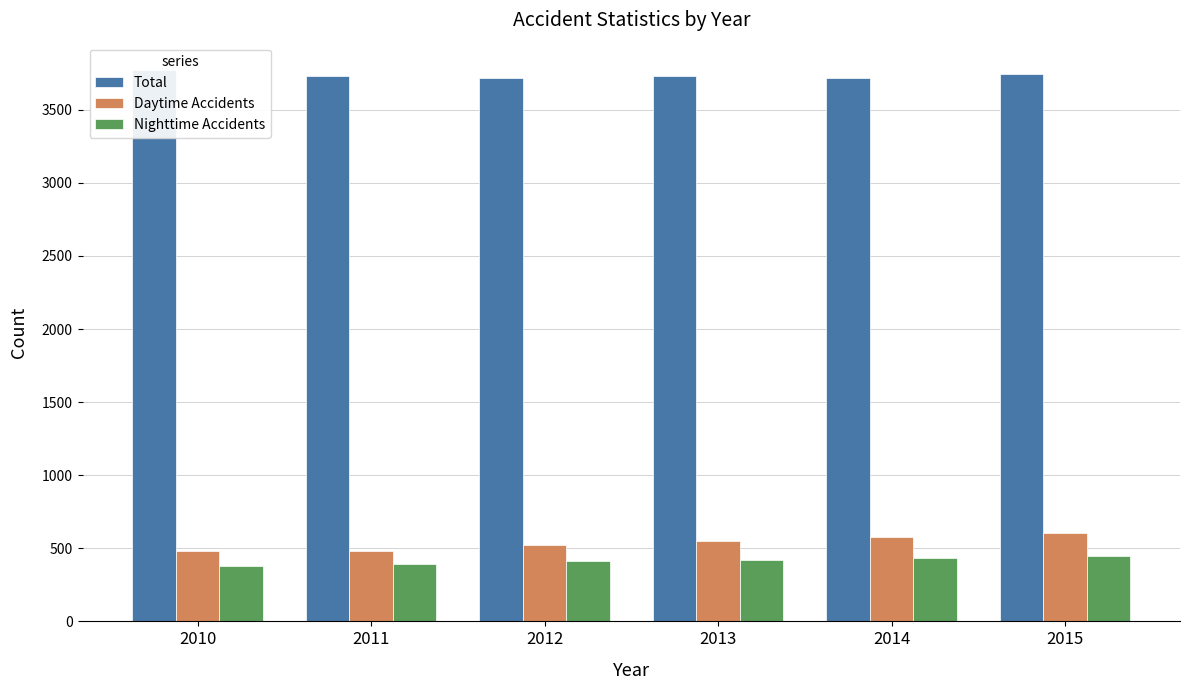

What is the value of the Daytime Accidents bar at the 3rd from the left?

522